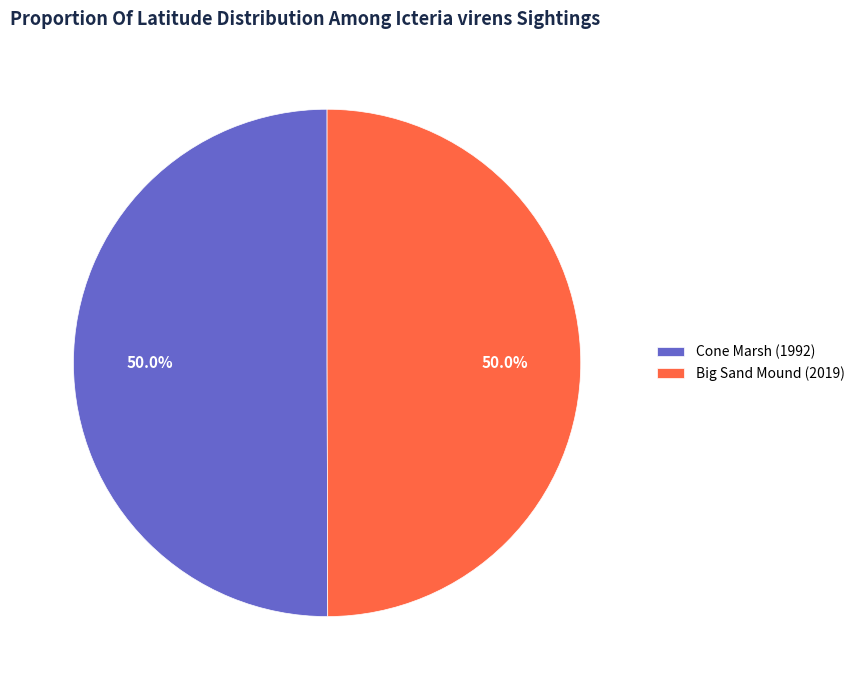

Approximately how many times larger is the value at Cone Marsh (1992) compared to Big Sand Mound (2019)?

1.0